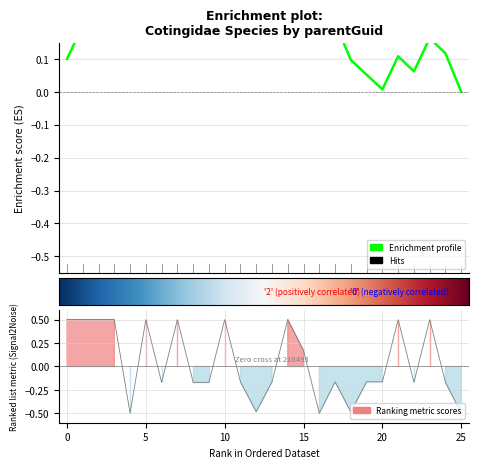

Count the values in the range 0 to 1.

11